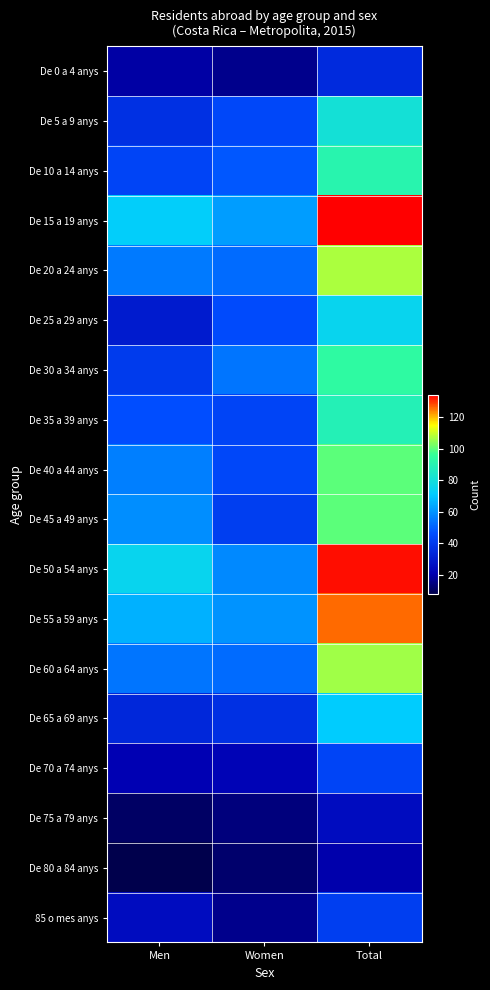

Which label corresponds to the largest value in the chart?

Total